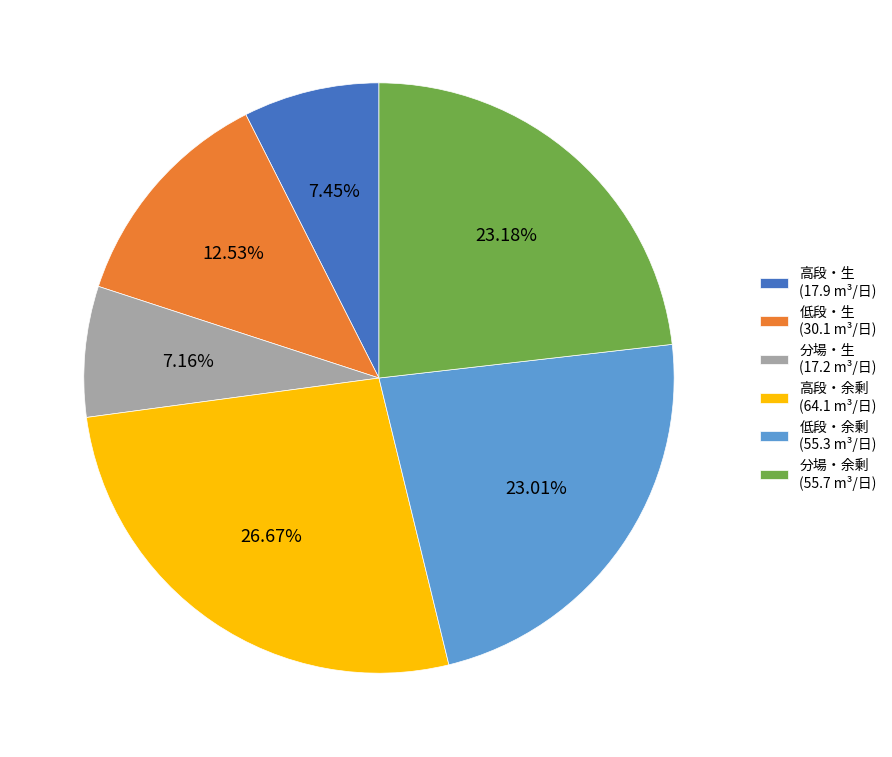

Is there any slice that represents more than half of the pie?

No